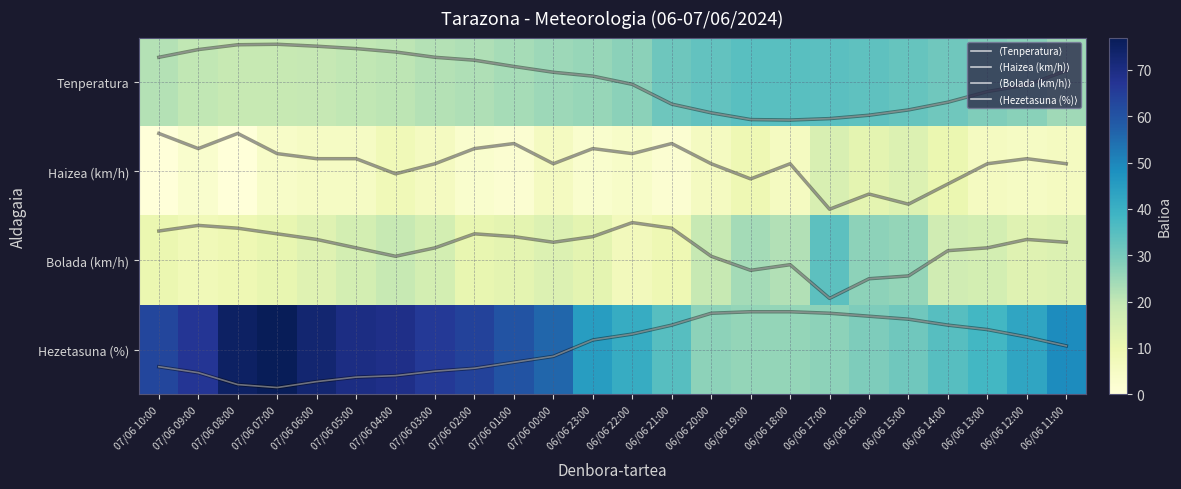

Rank the categories by ⟨Hezetasuna (%)⟩ value from lowest to highest.

06/06 19:00, 06/06 18:00, 06/06 20:00, 06/06 17:00, 06/06 16:00, 06/06 15:00, 06/06 21:00, 06/06 14:00, 06/06 13:00, 06/06 22:00, 06/06 12:00, 06/06 23:00, 06/06 11:00, 07/06 00:00, 07/06 01:00, 07/06 10:00, 07/06 02:00, 07/06 03:00, 07/06 09:00, 07/06 04:00, 07/06 05:00, 07/06 06:00, 07/06 08:00, 07/06 07:00